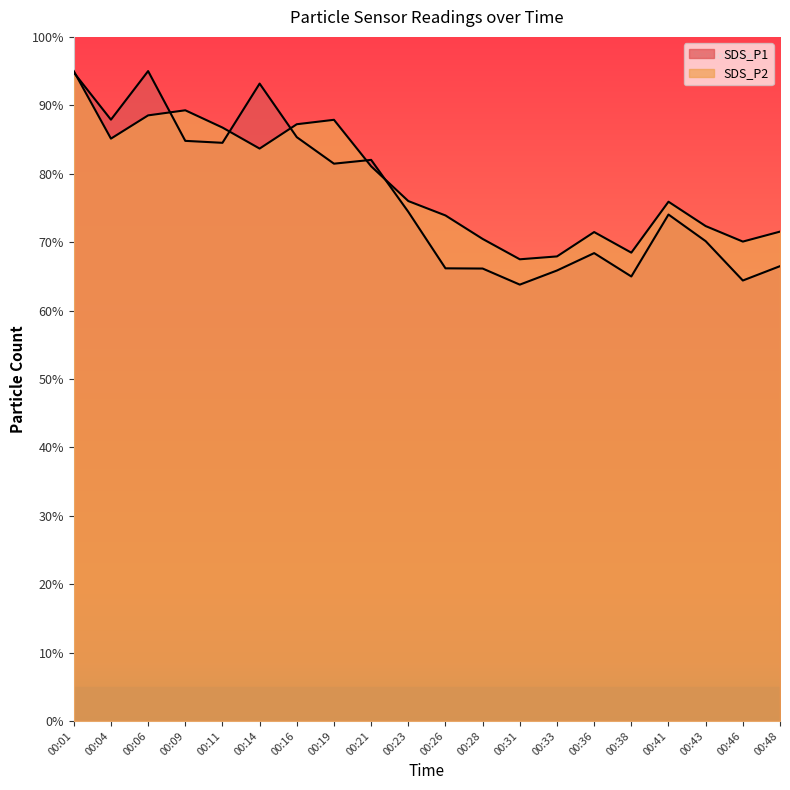

What is the difference between the maximum and minimum values in the SDS_P1 series?

31.2